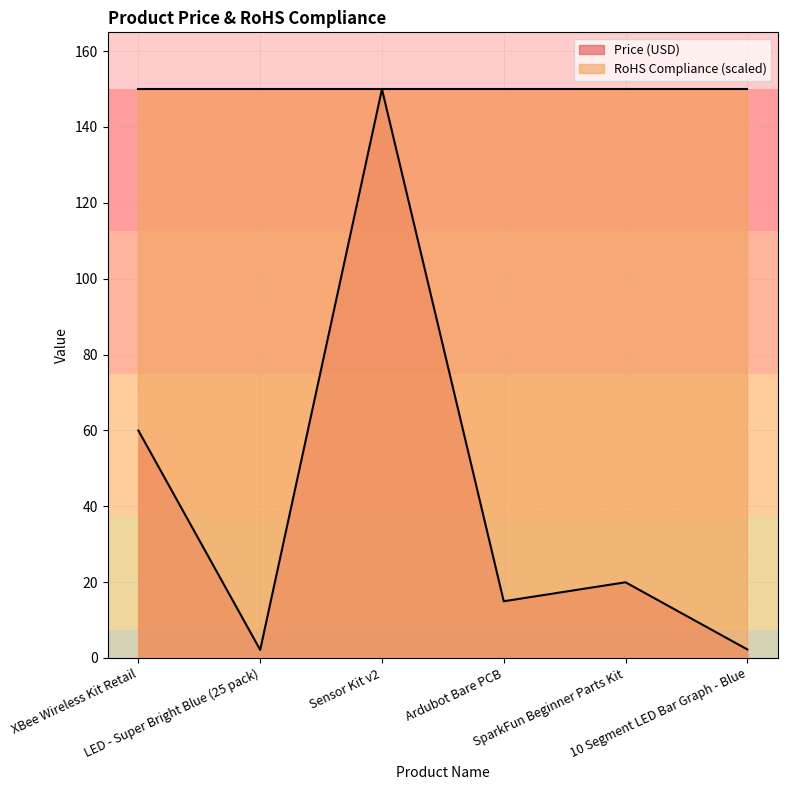

What is the difference between the values at XBee Wireless Kit Retail and Sensor Kit v2?

90.0